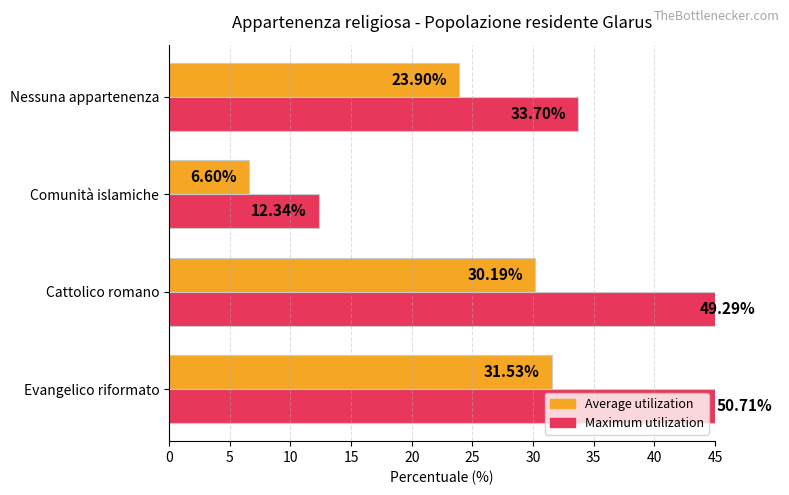

What is the greatest value displayed?

50.7